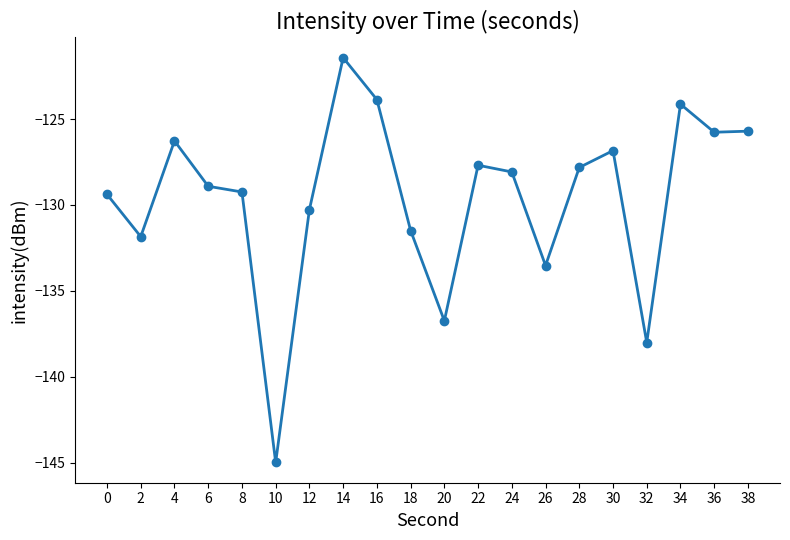

The value at 18 is -131.5. True or false?

True